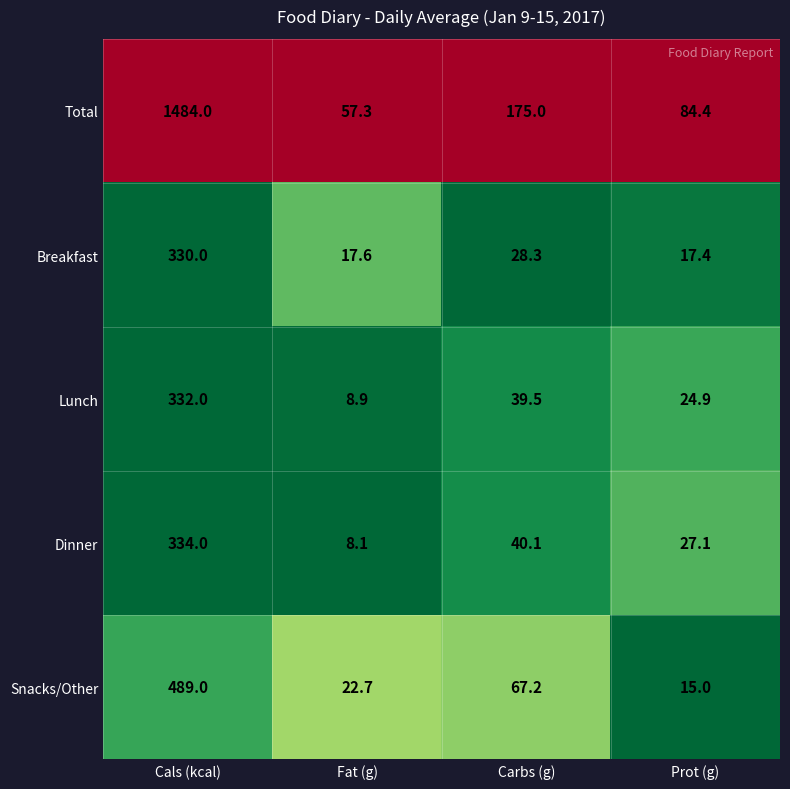

Reading left to right, what are all the values shown in this chart?

Total: Cals (kcal)=1484.0	Fat (g)=57.3	Carbs (g)=175.0	Prot (g)=84.4
Breakfast: Cals (kcal)=330.0	Fat (g)=17.6	Carbs (g)=28.3	Prot (g)=17.4
Lunch: Cals (kcal)=332.0	Fat (g)=8.9	Carbs (g)=39.5	Prot (g)=24.9
Dinner: Cals (kcal)=334.0	Fat (g)=8.1	Carbs (g)=40.1	Prot (g)=27.1
Snacks/Other: Cals (kcal)=489.0	Fat (g)=22.7	Carbs (g)=67.2	Prot (g)=15.0